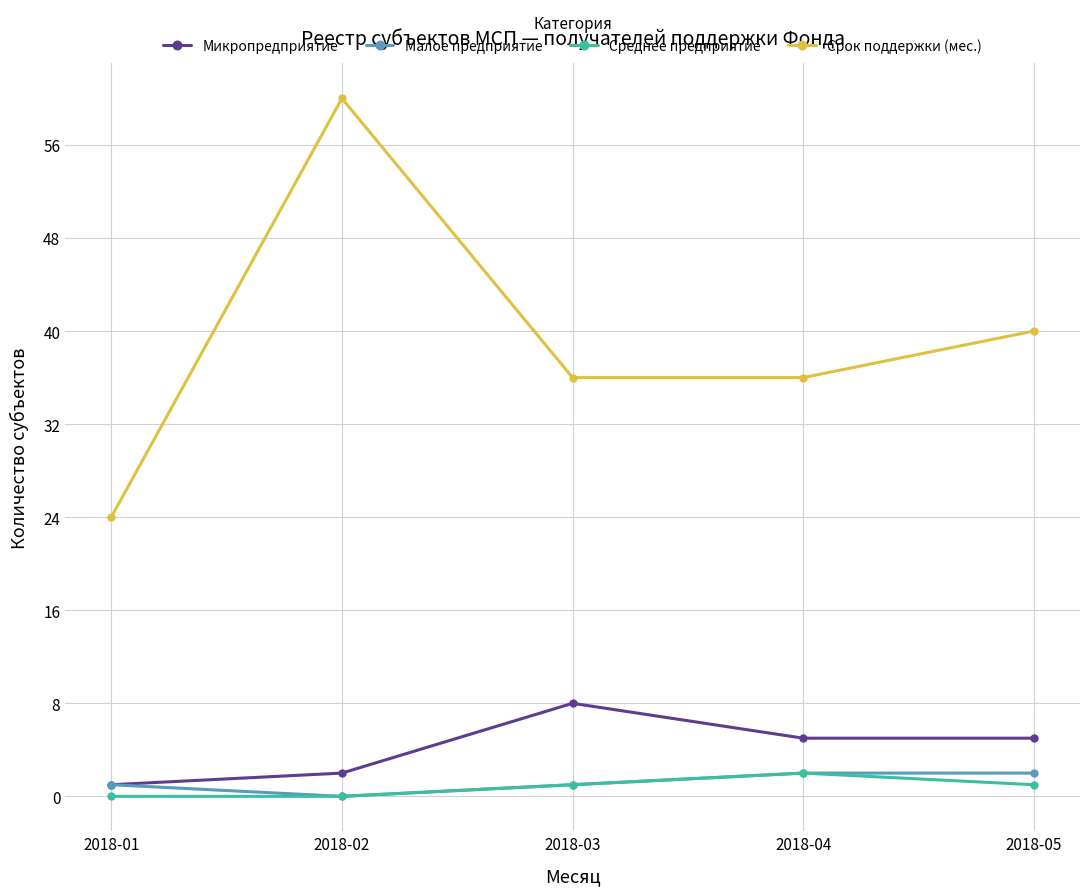

Does the chart display data point markers on the line(s)?

Yes